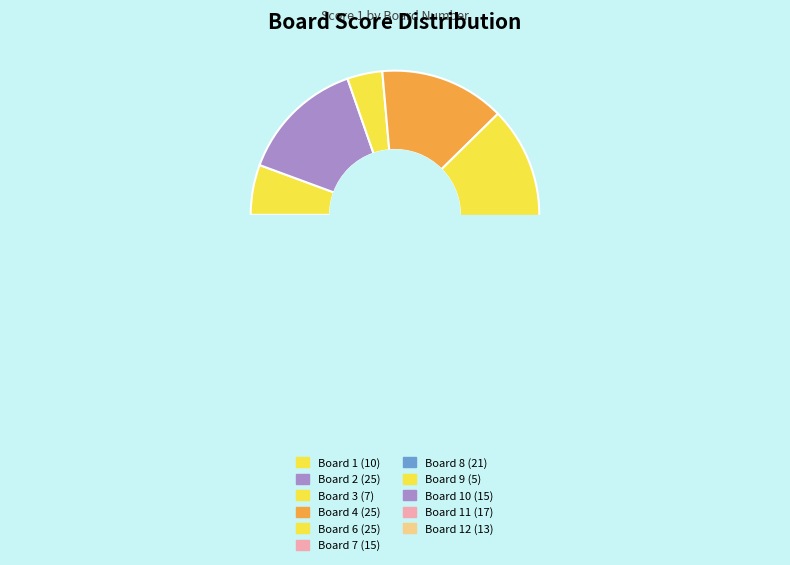

What is the total percentage of 4 and 12?

21.3%